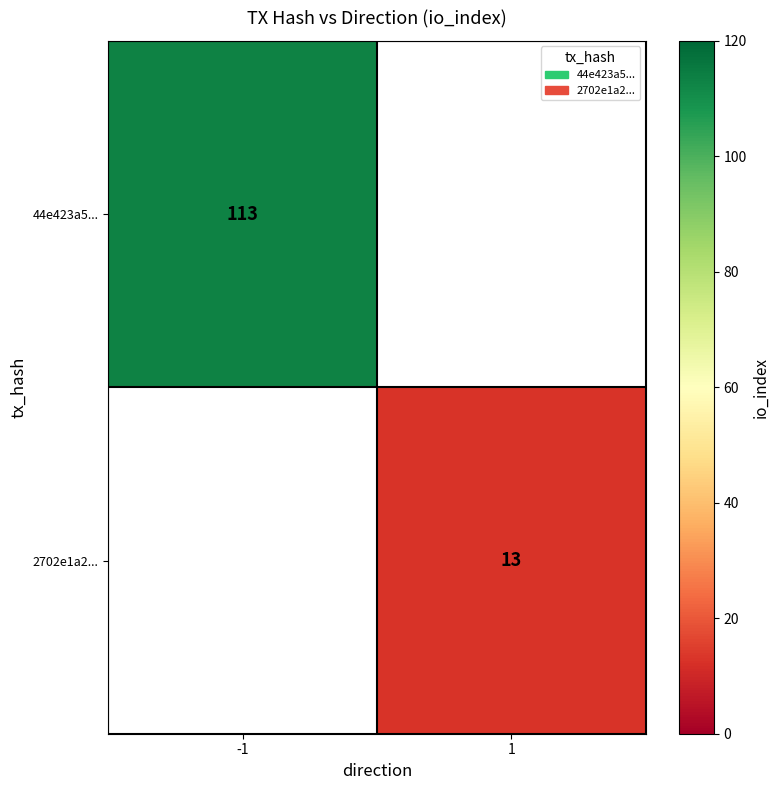

True or false: 44e423a5... has a value of 113 at -1.

True